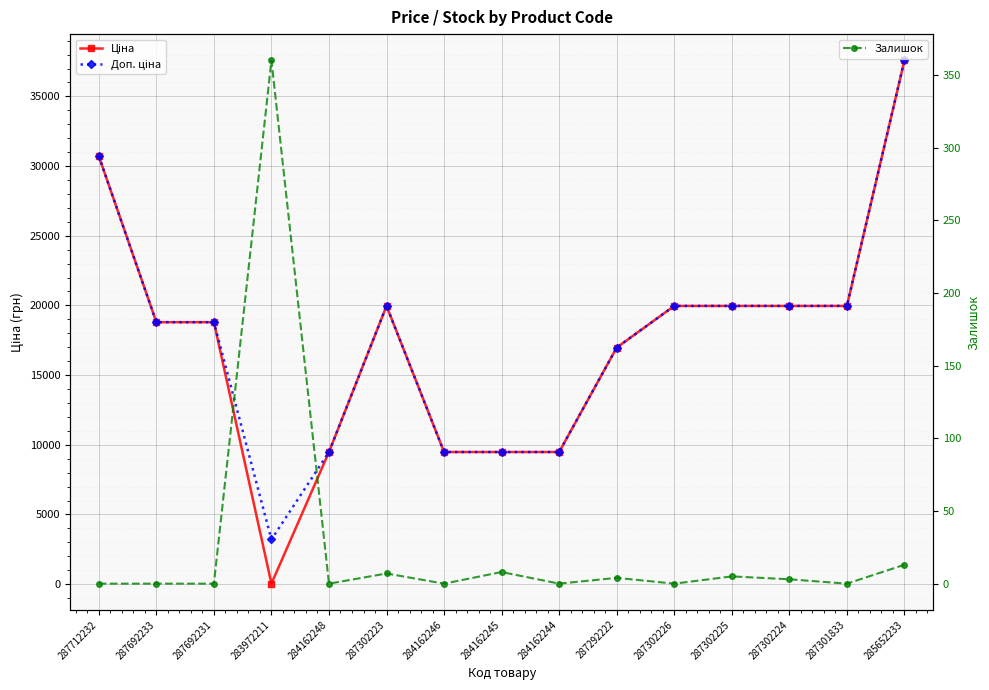

Reading left to right, list all the values displayed in this chart.

Ціна: 30717.1	18796.8	18796.8	32.0	9480.1	19964.2	9480.1	9480.1	9480.1	16976.3	19964.2	19964.2	19964.2	19964.2	37593.6
Доп. ціна: 30717.1	18796.8	18796.8	3205.0	9480.1	19964.2	9480.1	9480.1	9480.1	16976.3	19964.2	19964.2	19964.2	19964.2	37593.6
Залишок: 0.0	0.0	0.0	360.0	0.0	7.0	0.0	8.0	0.0	4.0	0.0	5.0	3.0	0.0	13.0